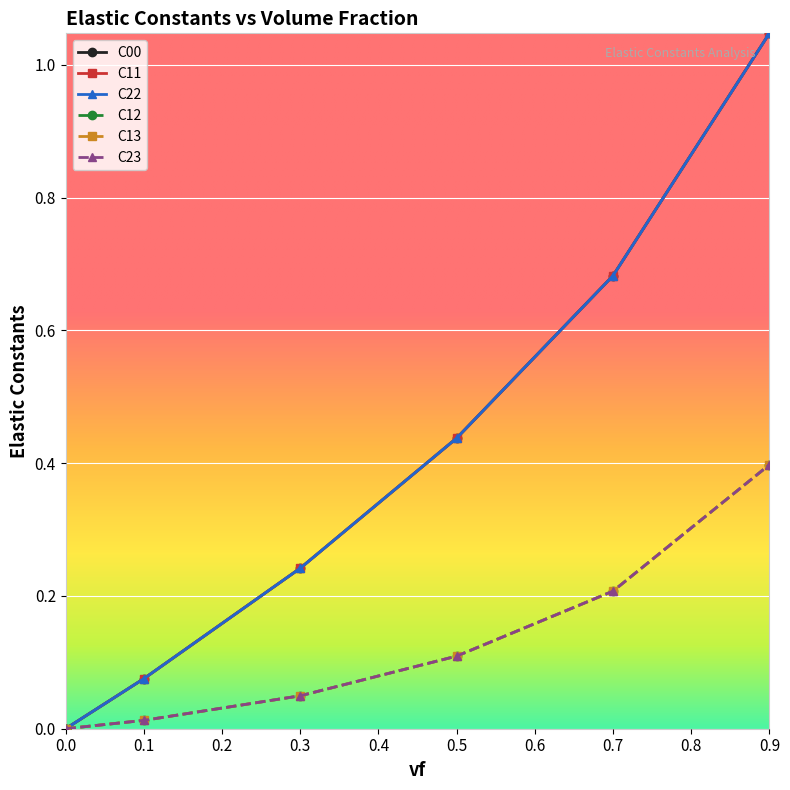

What is the total value across all series at 0.7?

2.7